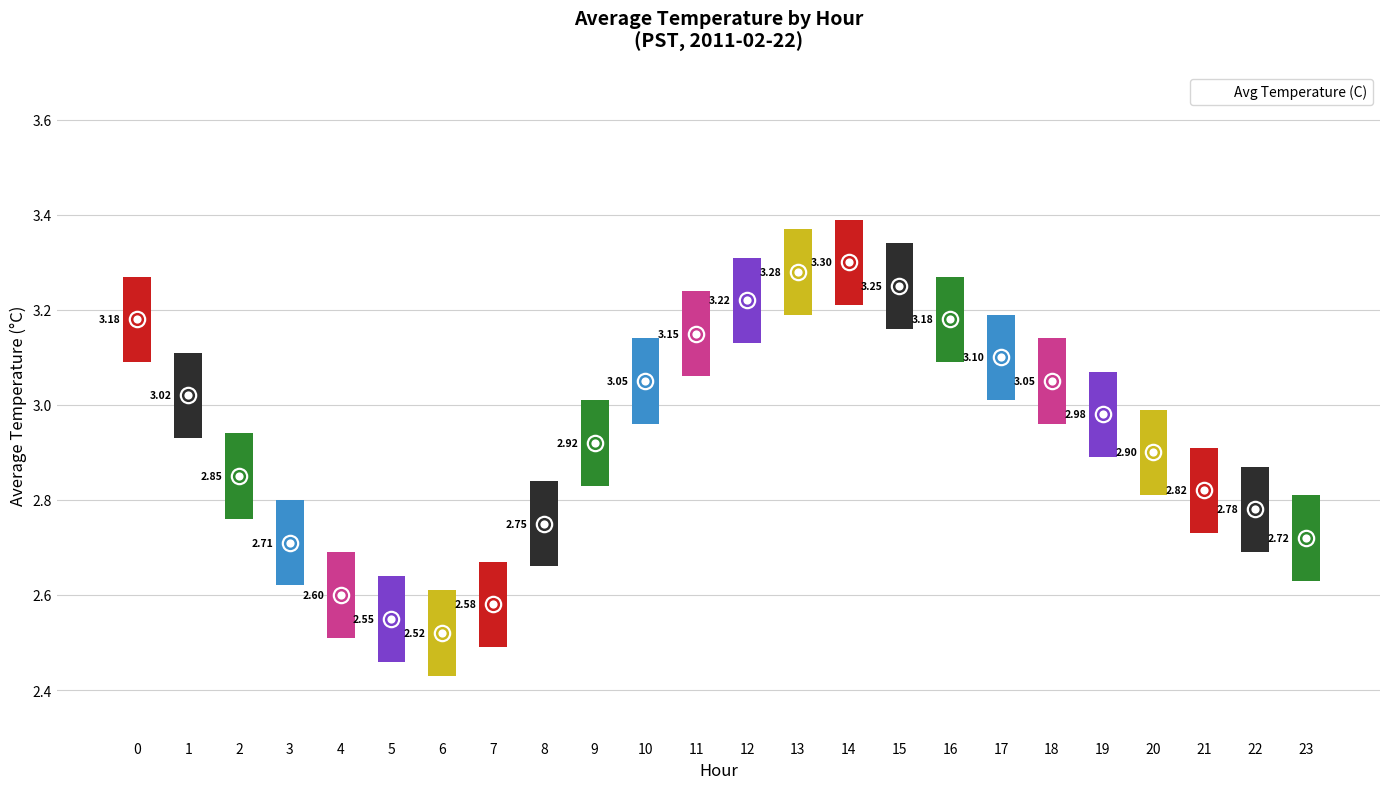

What is the change in value from 12 to 17?

-0.1